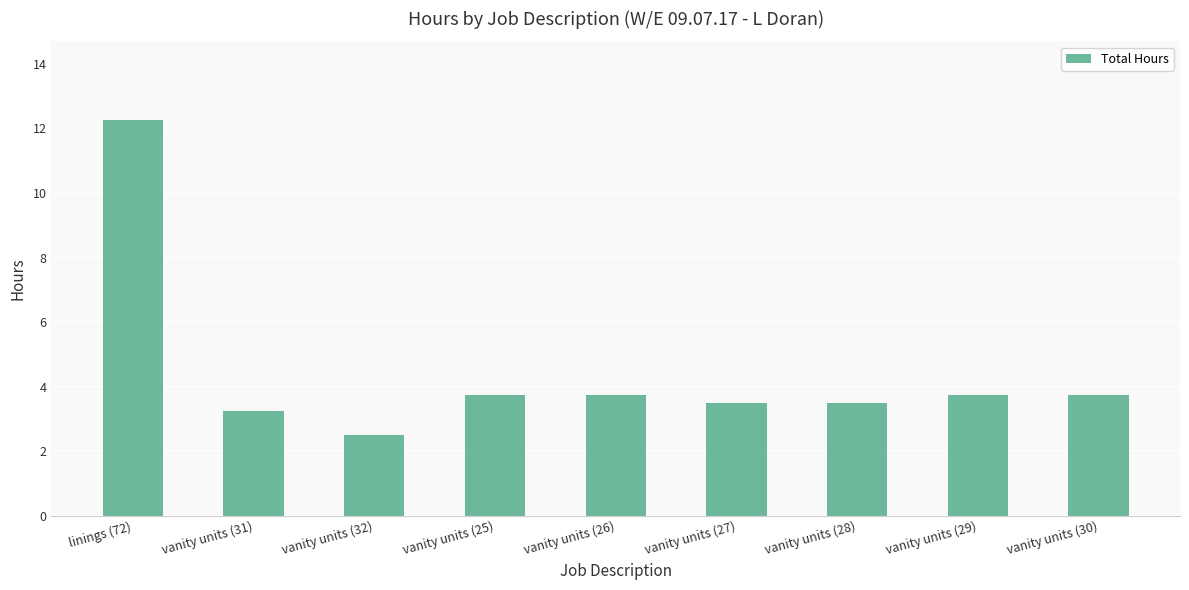

Where does the data first go above 3?

linings (72)